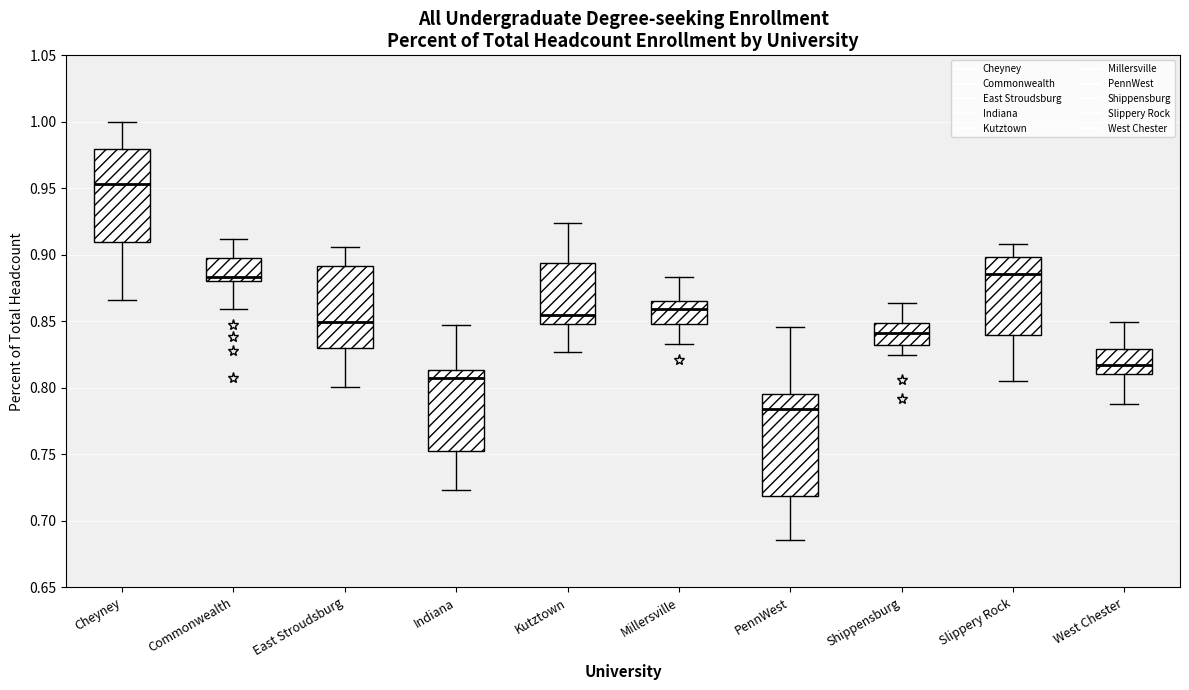

Where does the upper whisker of the box for Cheyney end on the y-axis? The values are not printed on the chart, so give them approximately, as read against the axis.

1.000